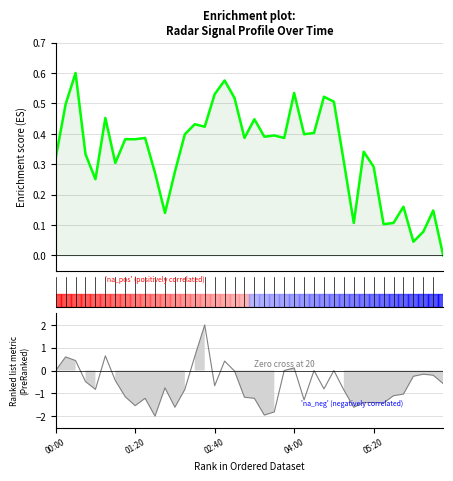

The value of Ranking metric scores at 12 is -1.6. True or false?

True